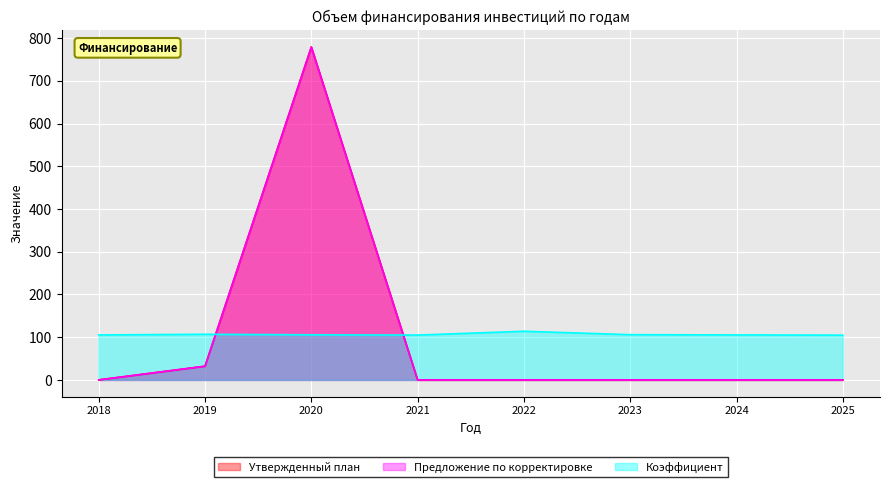

Between 2021 and 2023, which is larger?

2021